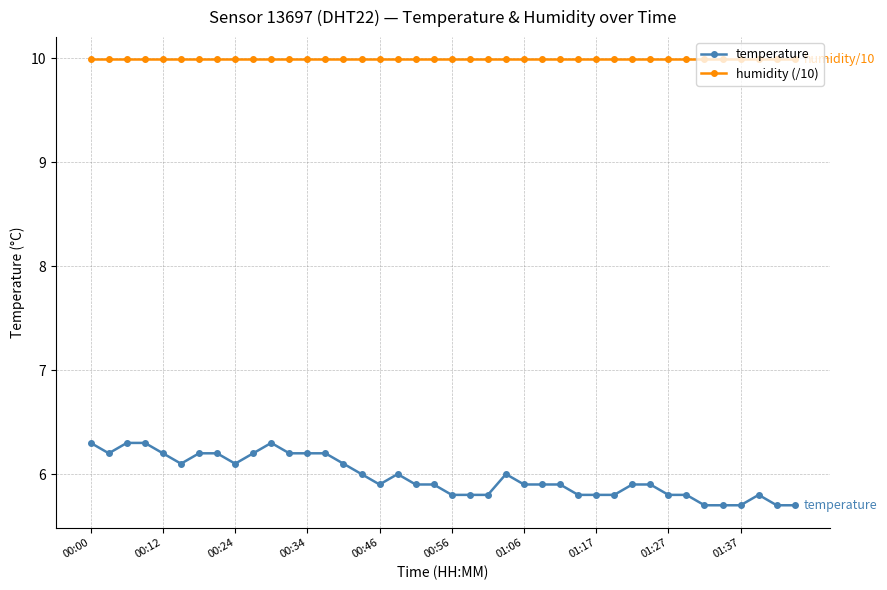

Rank the series by their average value, from lowest to highest.

temperature, humidity (/10)